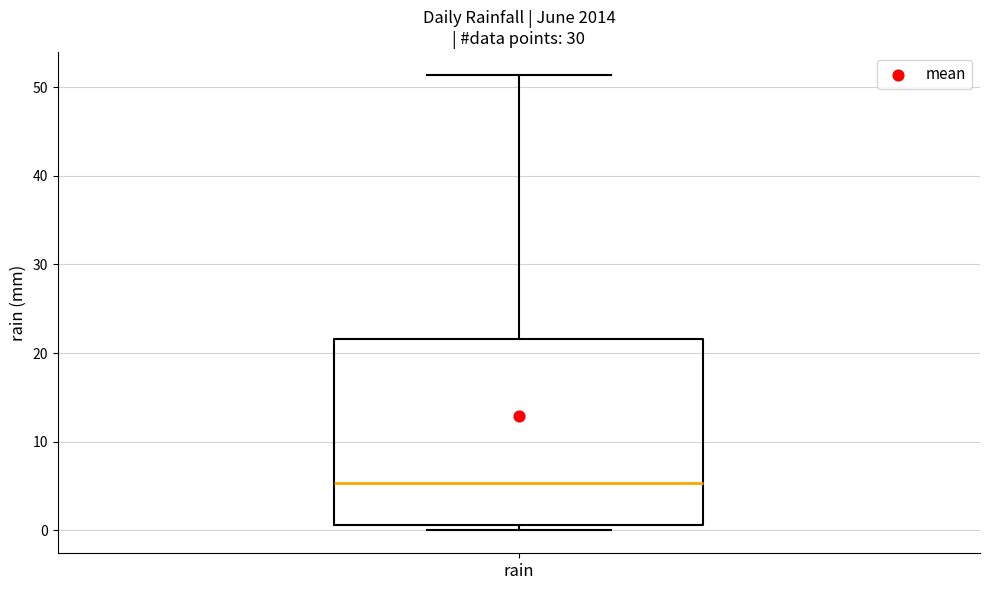

Read this box plot against the y-axis: the position of the median line, the range covered by the box, and the ends of both whiskers. The values are not printed on the chart, so give them approximately, as read against the axis.

median 5, box 1 to 22, whiskers 0 to 51